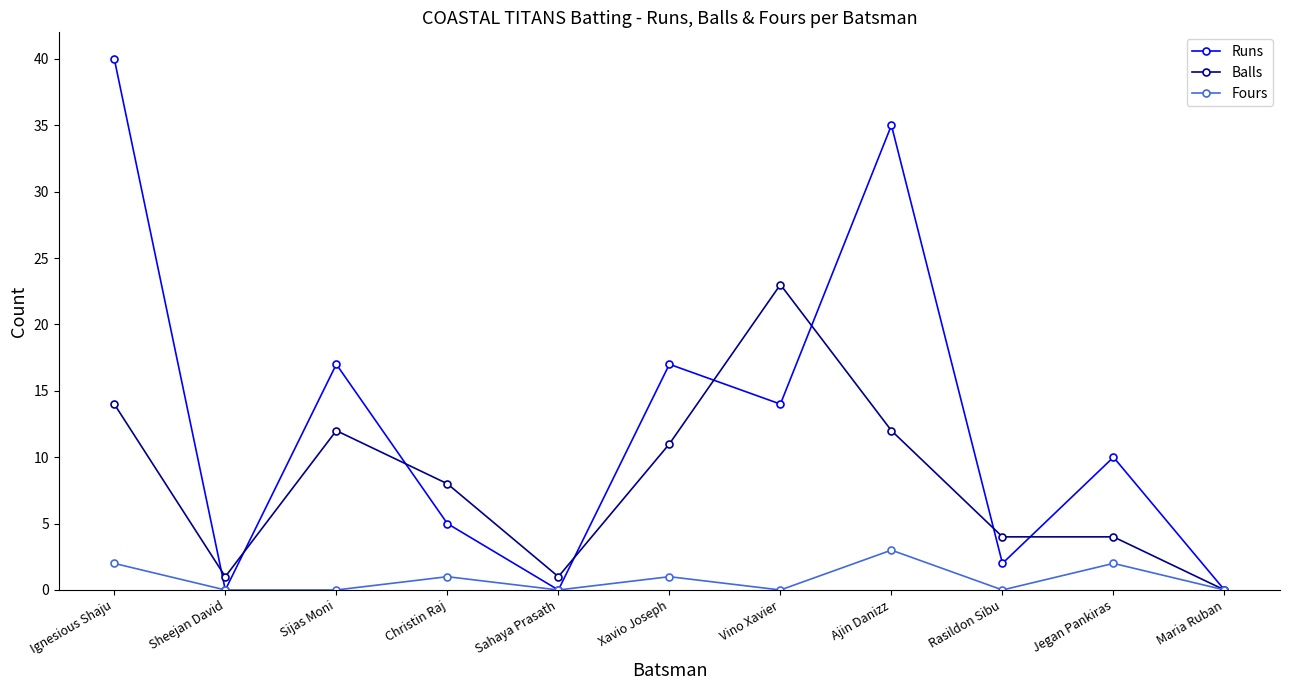

List the series in order of their peak value, highest first.

Runs, Balls, Fours